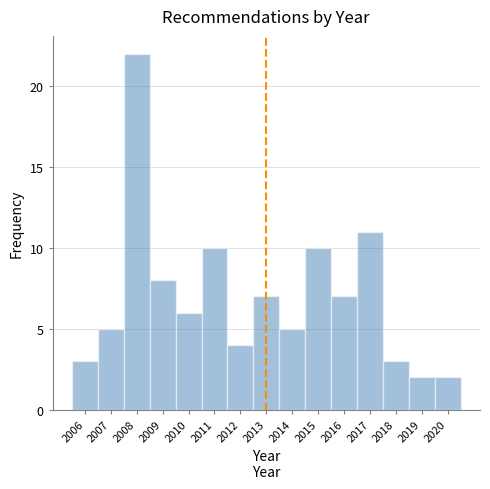

Reading left to right, transcribe this chart: for each bar, give the range it covers on the x-axis and its height. The values are not printed on the chart, so give them approximately, as read against the axis.

2005.5 to 2006.5: 3
2006.5 to 2007.5: 5
2007.5 to 2008.5: 22
2008.5 to 2009.5: 8
2009.5 to 2010.5: 6
2010.5 to 2011.5: 10
2011.5 to 2012.5: 4
2012.5 to 2013.5: 7
2013.5 to 2014.5: 5
2014.5 to 2015.5: 10
2015.5 to 2016.5: 7
2016.5 to 2017.5: 11
2017.5 to 2018.5: 3
2018.5 to 2019.5: 2
2019.5 to 2020.5: 2